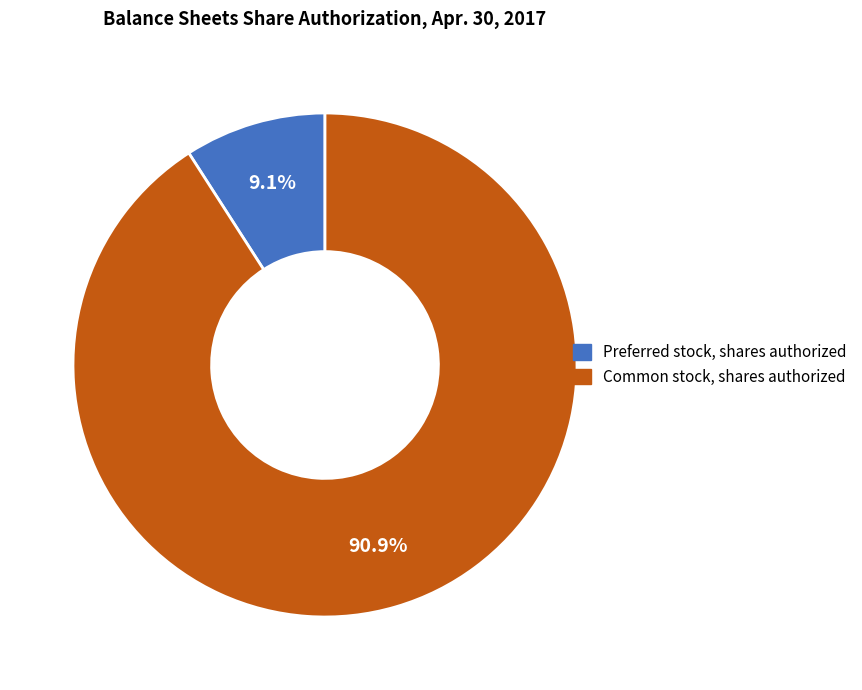

What is the total percentage of Common stock, shares authorized and Preferred stock, shares authorized?

100.0%